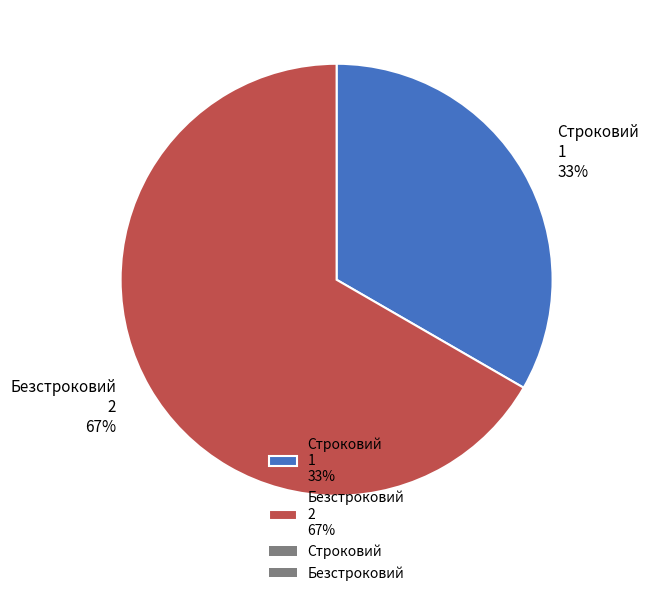

What percentage is the Строковий slice, to the nearest percent?

33%